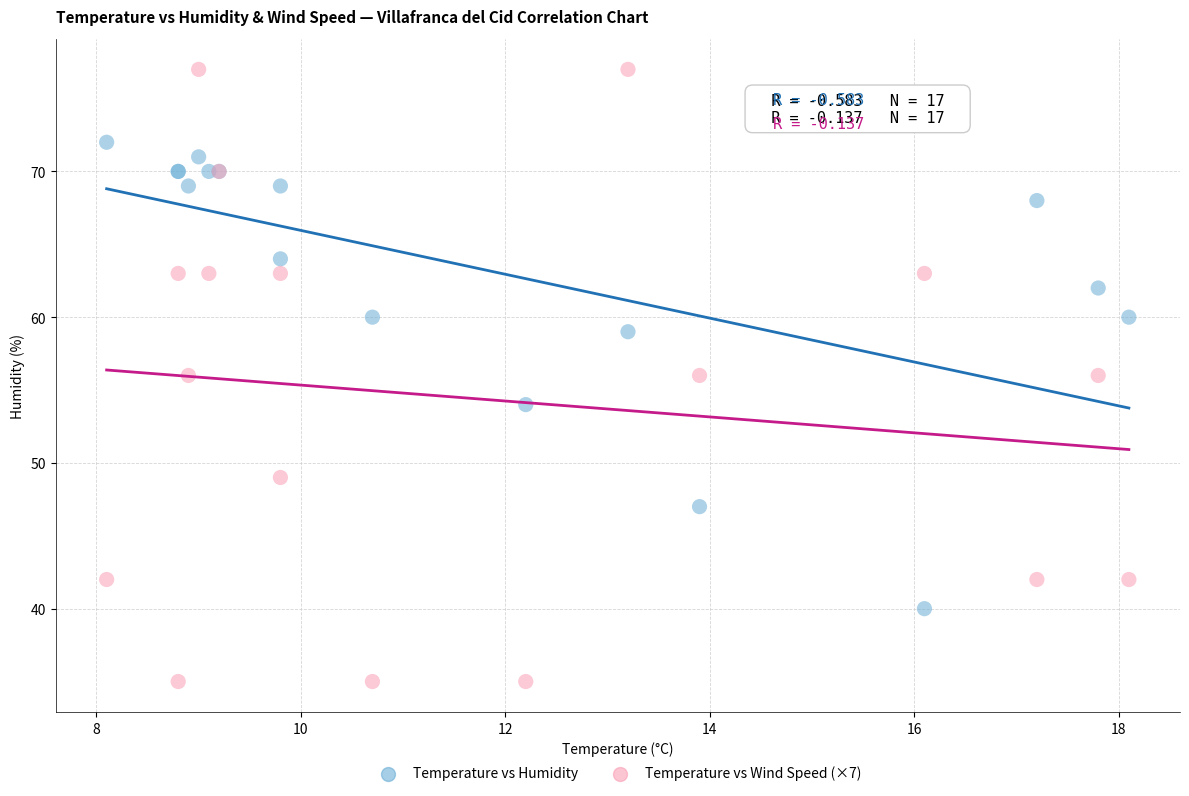

What are all the series names shown in the legend?

Temperature vs Humidity, Temperature vs Wind Speed (×7)